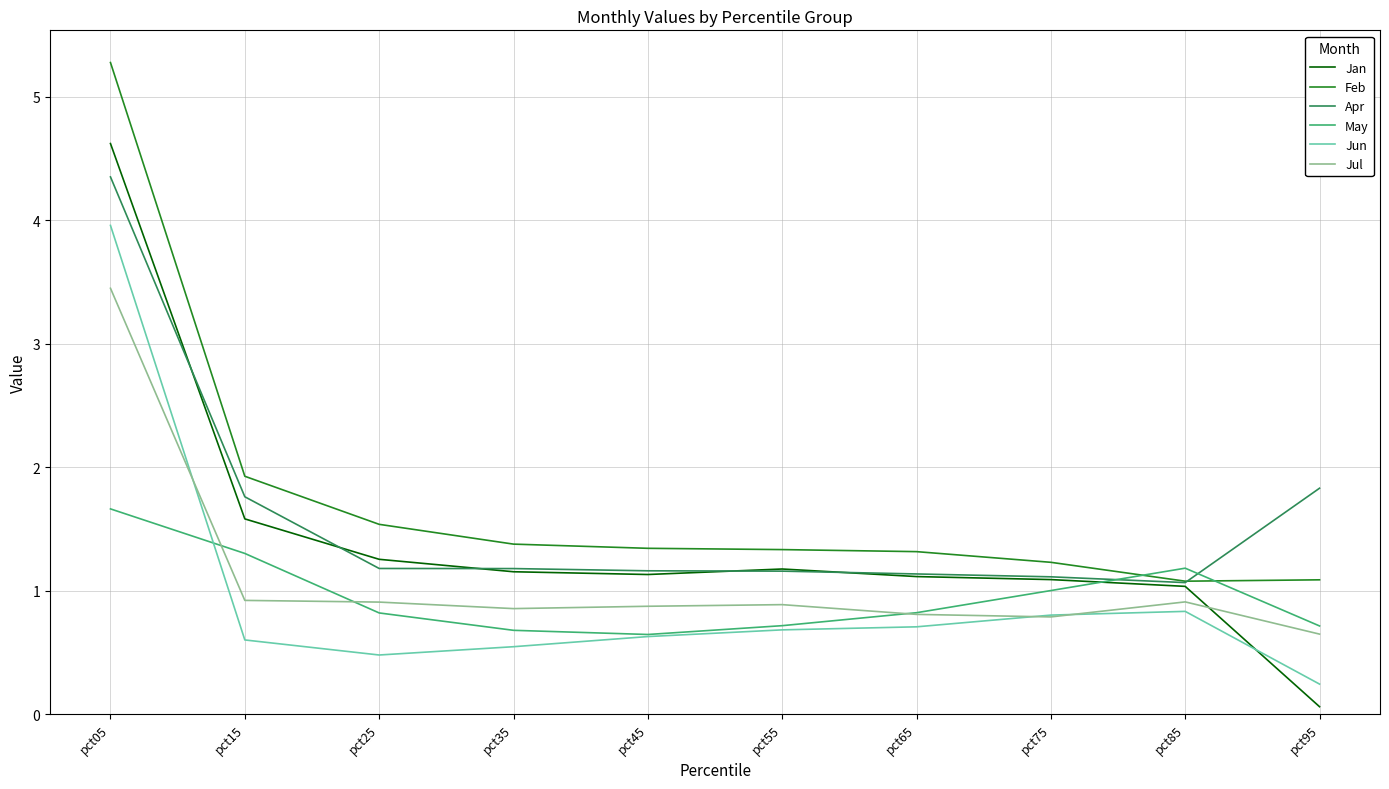

Read the Apr value at pct15.

1.8